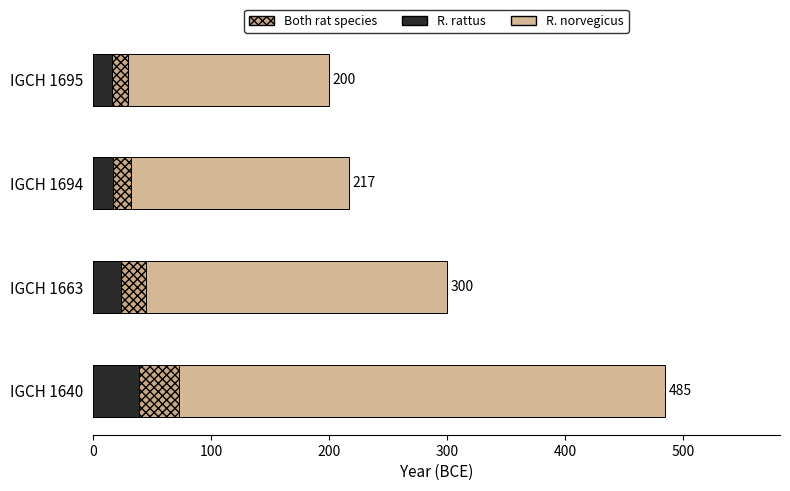

How many data points in Terminus Ante Quem are less than 300?

2